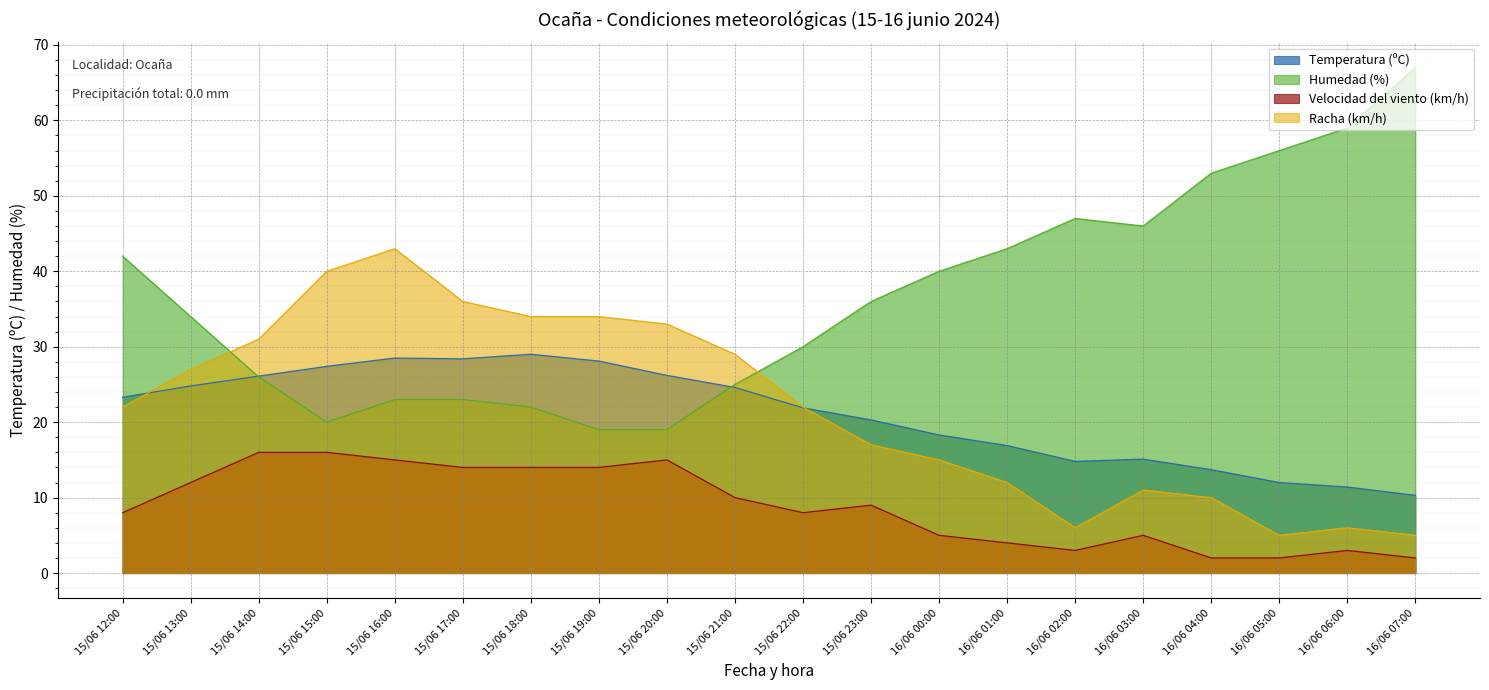

Reading left to right, transcribe all the data shown in this chart.

Temperatura (ºC): 15/06 12:00=23.3	15/06 13:00=24.8	15/06 14:00=26.1	15/06 15:00=27.4	15/06 16:00=28.5	15/06 17:00=28.4	15/06 18:00=29.0	15/06 19:00=28.1	15/06 20:00=26.2	15/06 21:00=24.6	15/06 22:00=21.9	15/06 23:00=20.3	16/06 00:00=18.3	16/06 01:00=16.9	16/06 02:00=14.8	16/06 03:00=15.1	16/06 04:00=13.7	16/06 05:00=12.0	16/06 06:00=11.4	16/06 07:00=10.3
Humedad (%): 15/06 12:00=42.0	15/06 13:00=34.0	15/06 14:00=26.0	15/06 15:00=20.0	15/06 16:00=23.0	15/06 17:00=23.0	15/06 18:00=22.0	15/06 19:00=19.0	15/06 20:00=19.0	15/06 21:00=25.0	15/06 22:00=30.0	15/06 23:00=36.0	16/06 00:00=40.0	16/06 01:00=43.0	16/06 02:00=47.0	16/06 03:00=46.0	16/06 04:00=53.0	16/06 05:00=56.0	16/06 06:00=59.0	16/06 07:00=67.0
Velocidad del viento (km/h): 15/06 12:00=8.0	15/06 13:00=12.0	15/06 14:00=16.0	15/06 15:00=16.0	15/06 16:00=15.0	15/06 17:00=14.0	15/06 18:00=14.0	15/06 19:00=14.0	15/06 20:00=15.0	15/06 21:00=10.0	15/06 22:00=8.0	15/06 23:00=9.0	16/06 00:00=5.0	16/06 01:00=4.0	16/06 02:00=3.0	16/06 03:00=5.0	16/06 04:00=2.0	16/06 05:00=2.0	16/06 06:00=3.0	16/06 07:00=2.0
Racha (km/h): 15/06 12:00=22.0	15/06 13:00=27.0	15/06 14:00=31.0	15/06 15:00=40.0	15/06 16:00=43.0	15/06 17:00=36.0	15/06 18:00=34.0	15/06 19:00=34.0	15/06 20:00=33.0	15/06 21:00=29.0	15/06 22:00=22.0	15/06 23:00=17.0	16/06 00:00=15.0	16/06 01:00=12.0	16/06 02:00=6.0	16/06 03:00=11.0	16/06 04:00=10.0	16/06 05:00=5.0	16/06 06:00=6.0	16/06 07:00=5.0